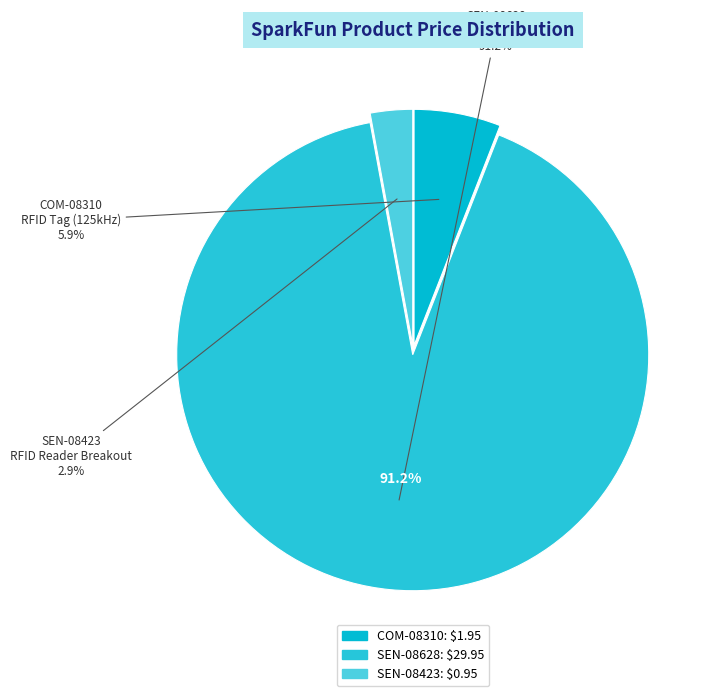

True or false: SEN-08423
RFID Reader Breakout accounts for 3% of the total.

True